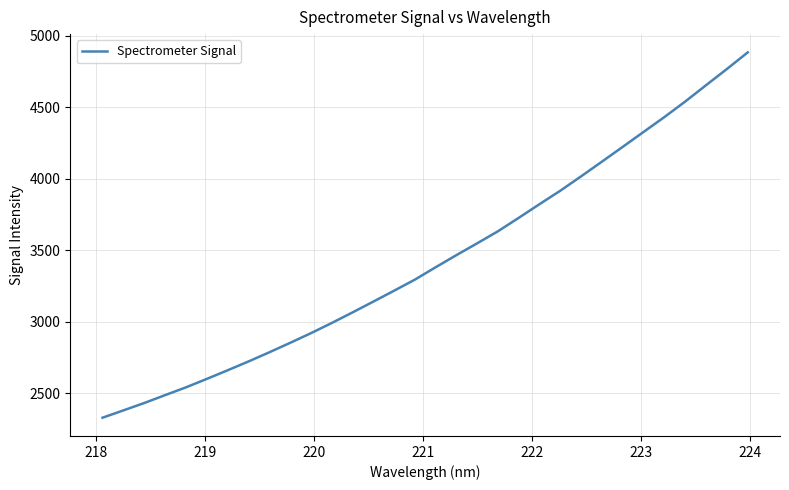

What is the minimum value shown in the chart?

2329.2